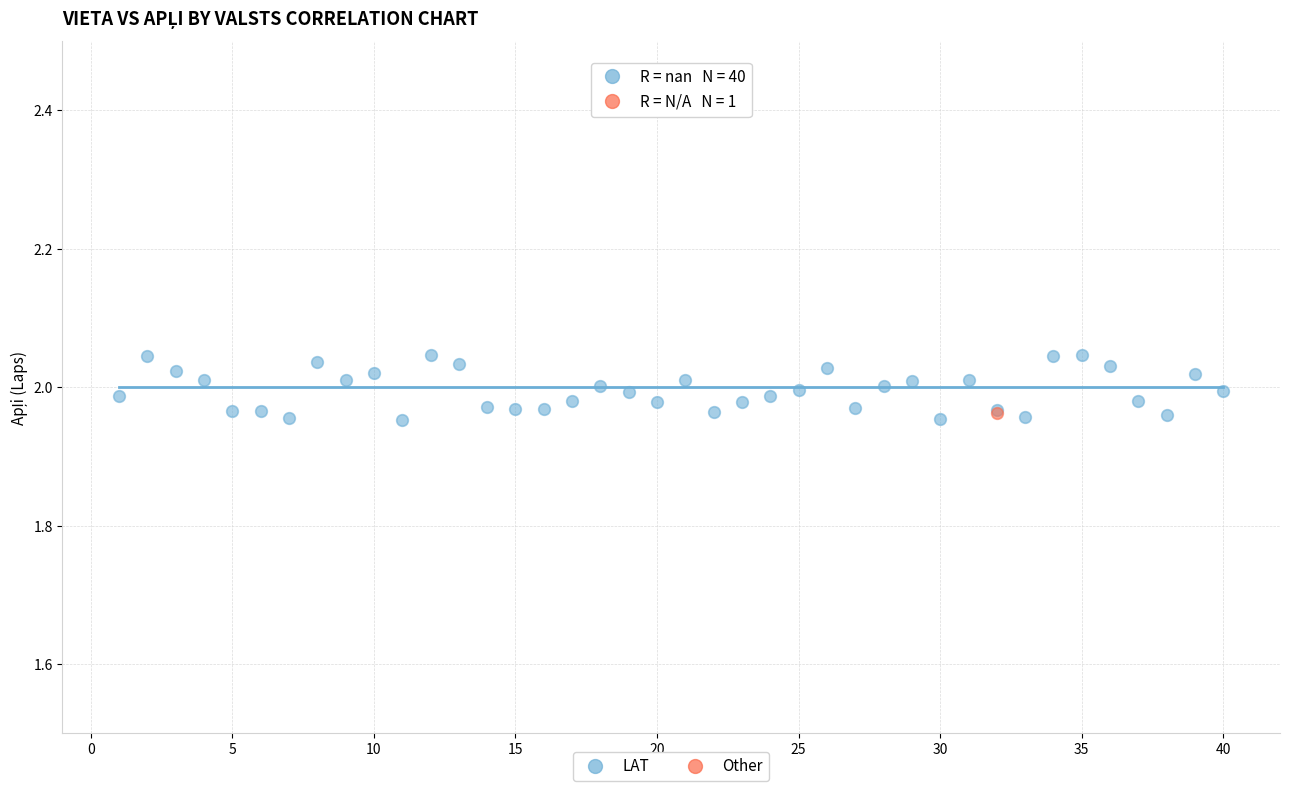

What are all the series names shown in the legend?

LAT, Other